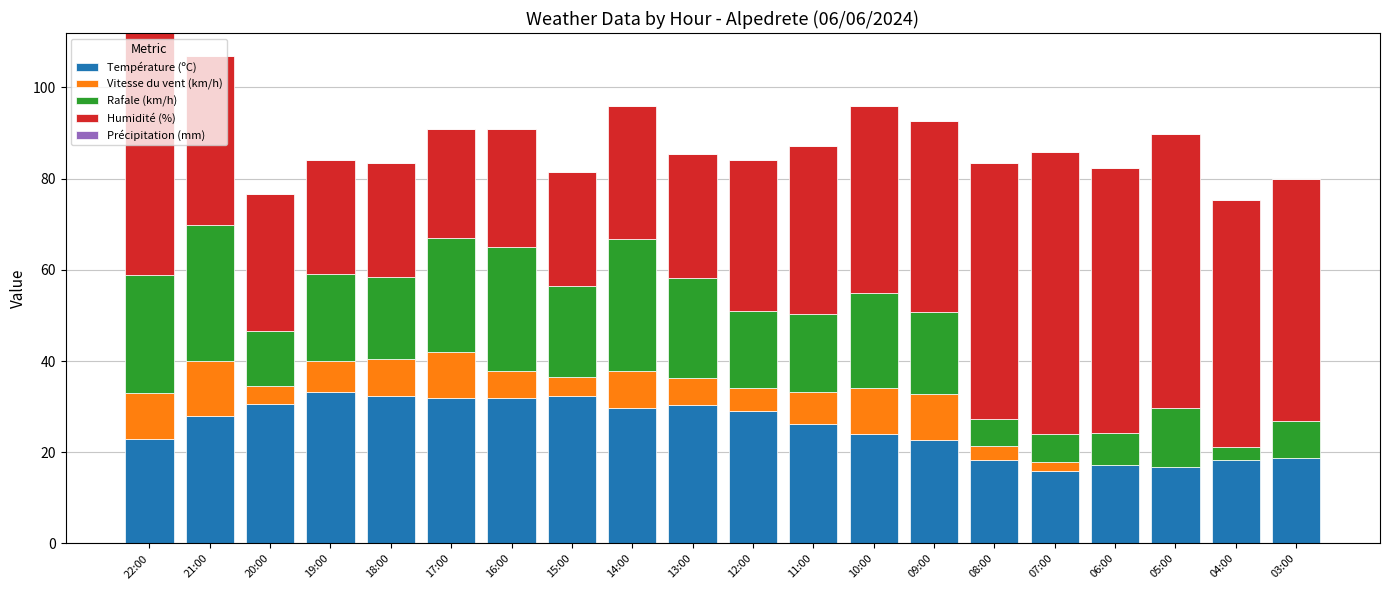

What is the total value across all series at 18:00?

83.4